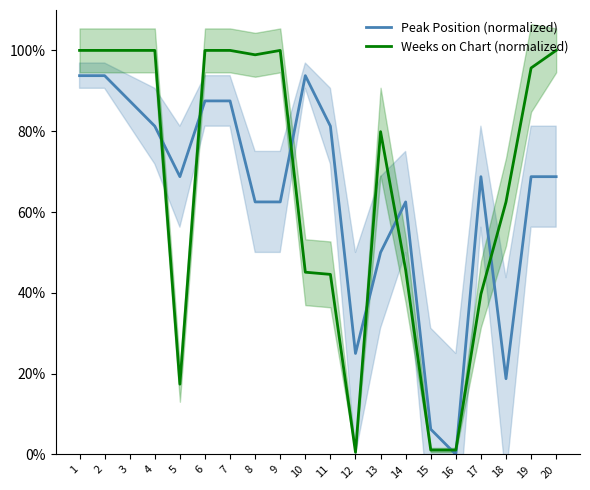

Is it true that Weeks on Chart (normalized) equals 17.9 at 11?

False